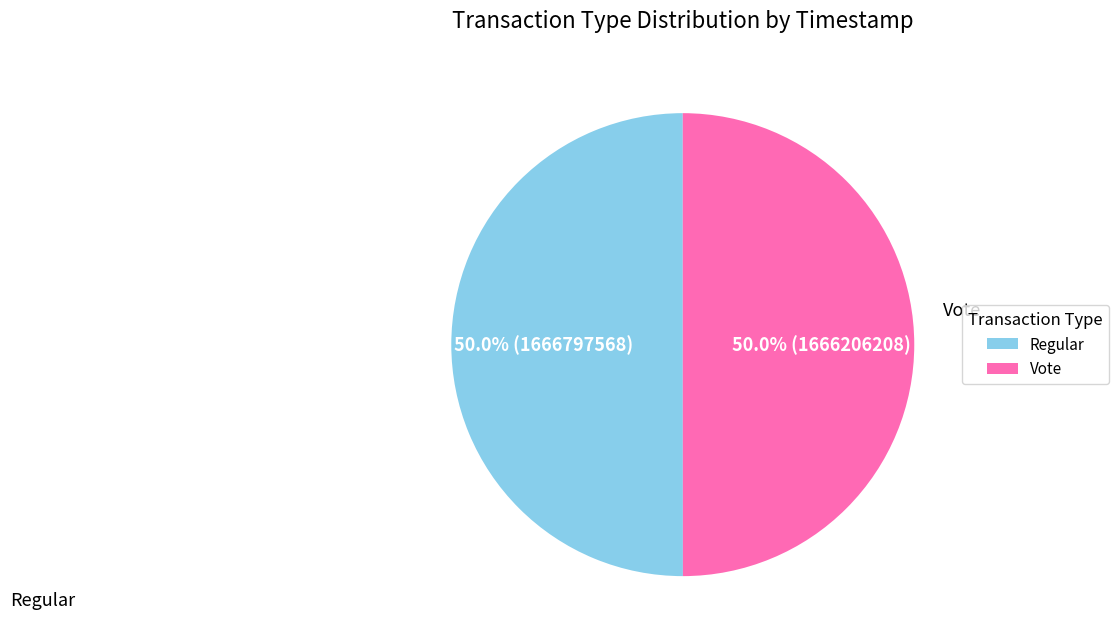

What percentage do Vote and Regular together represent?

100.0%